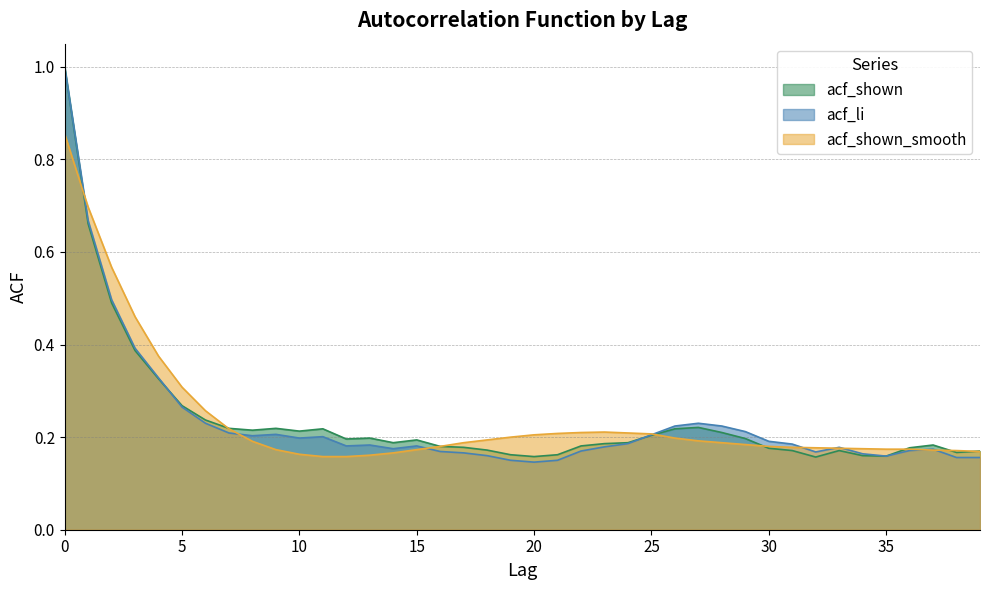

How many acf_shown values are between 0 and 1?

40